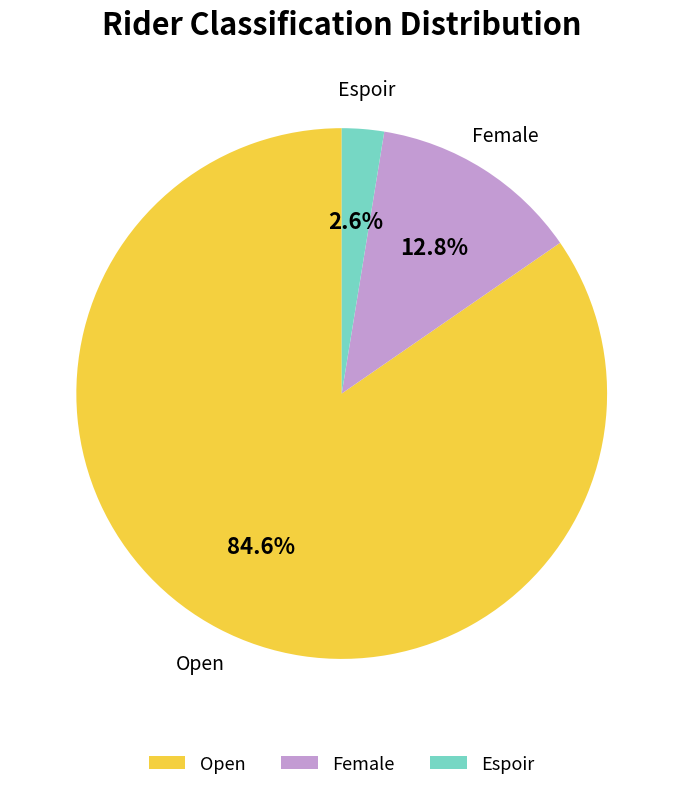

Count the number of slices in the pie.

3